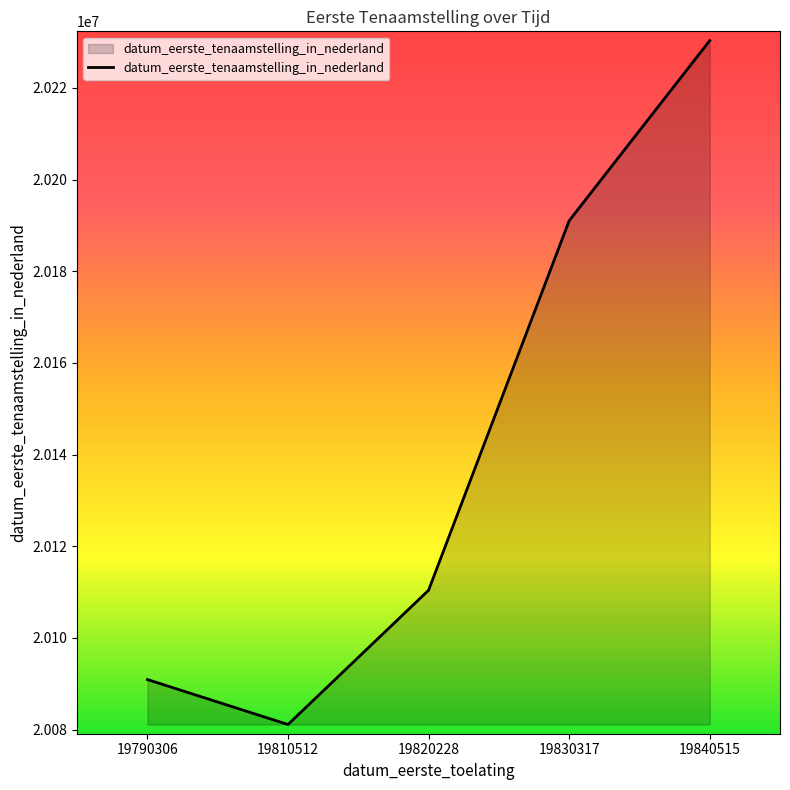

What is the average value?

20140752